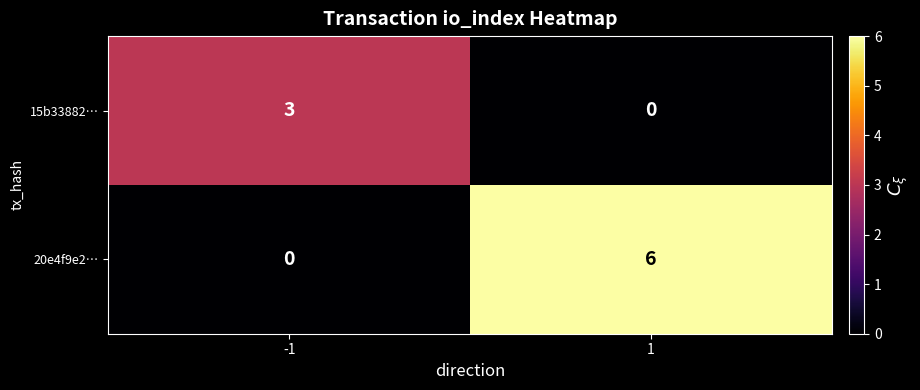

Rank the categories by 15b33882… value from lowest to highest.

1, -1